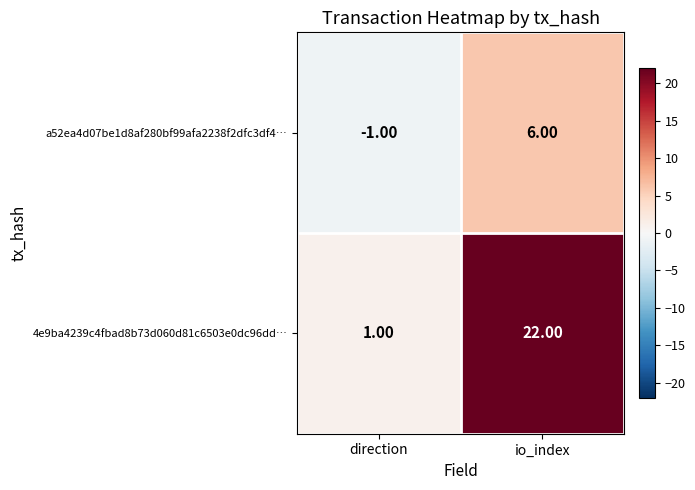

At which label is a52ea4d07be1d8af280bf99afa2238f2dfc3df4… closest to 2?

direction